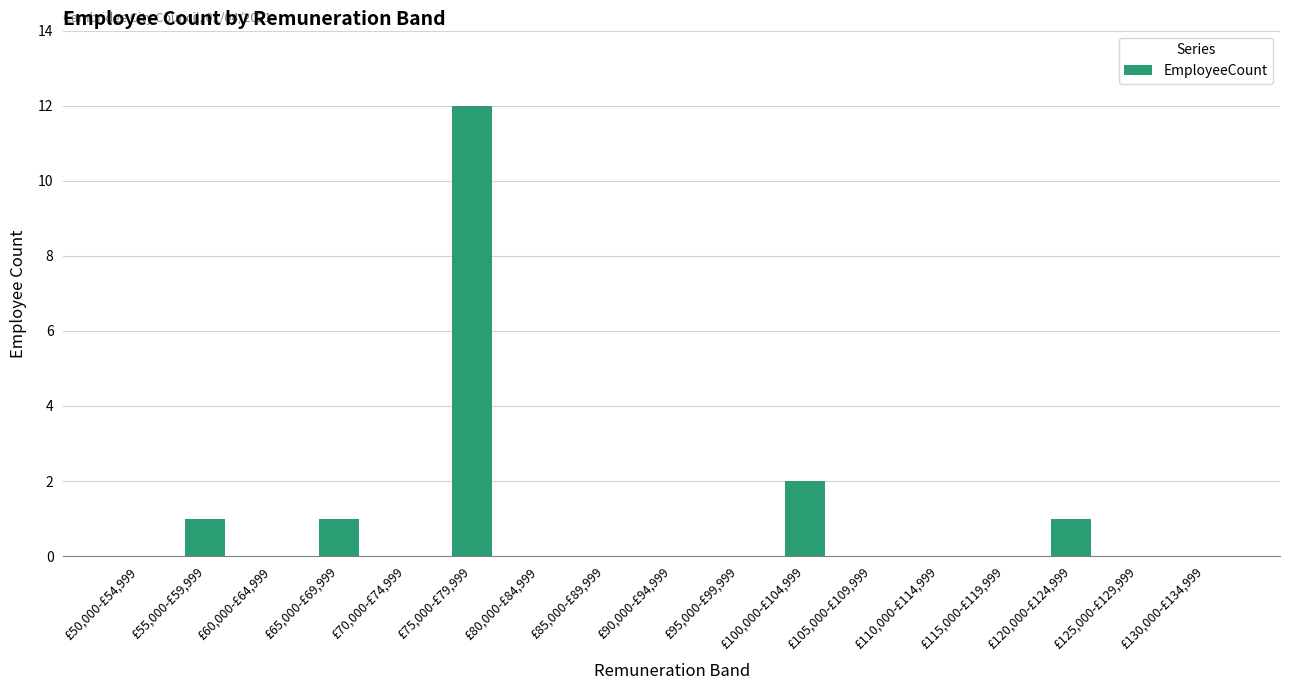

Between £60,000-£64,999 and £75,000-£79,999, which is larger?

£75,000-£79,999